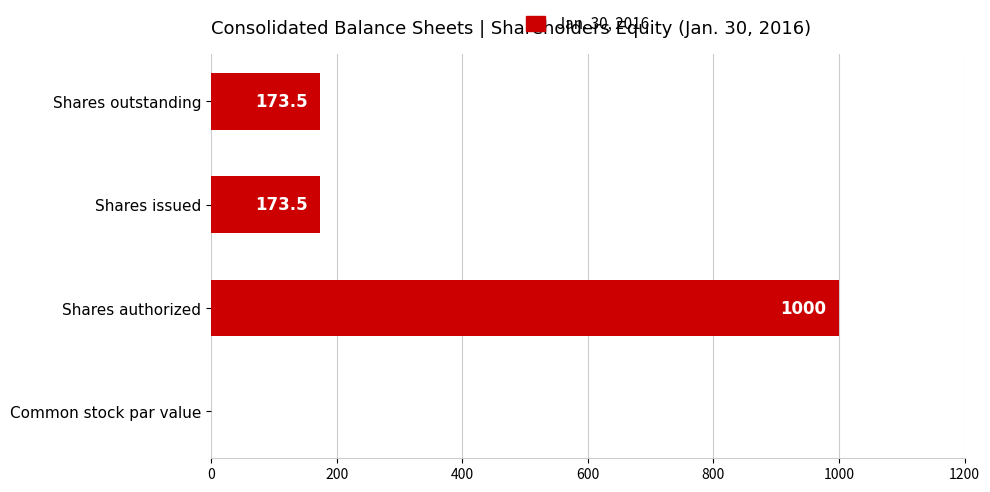

How many distinct data groups are displayed?

1